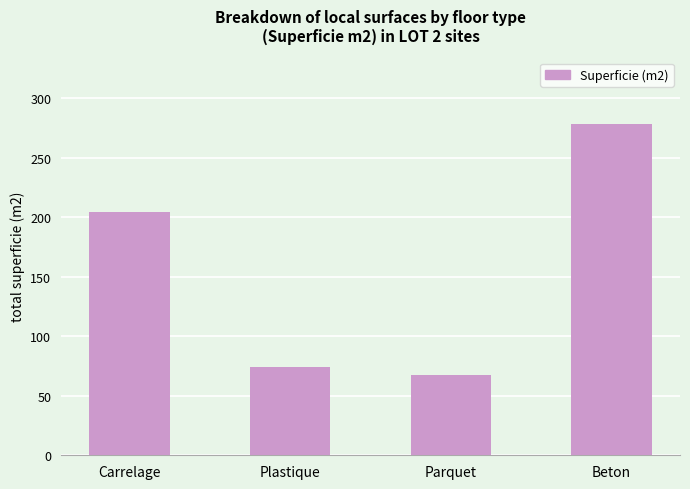

What is the sum of all values?

625.0